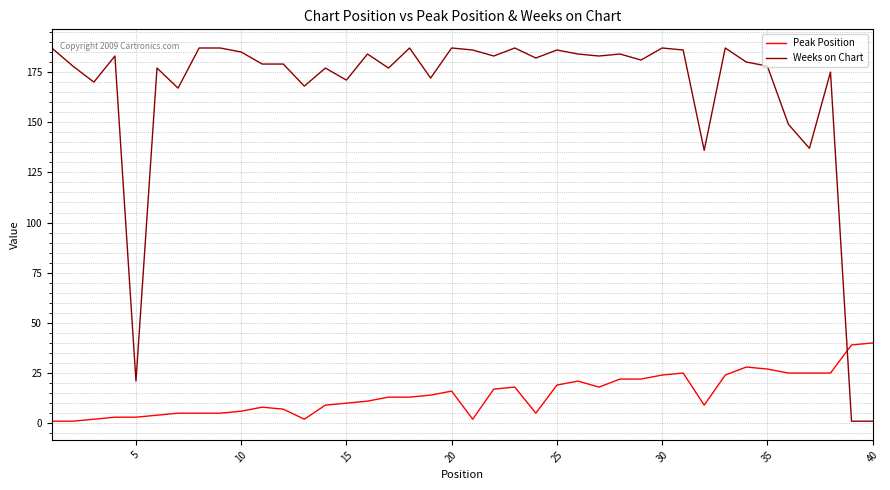

How many intersections are there between Peak Position and Weeks on Chart?

1